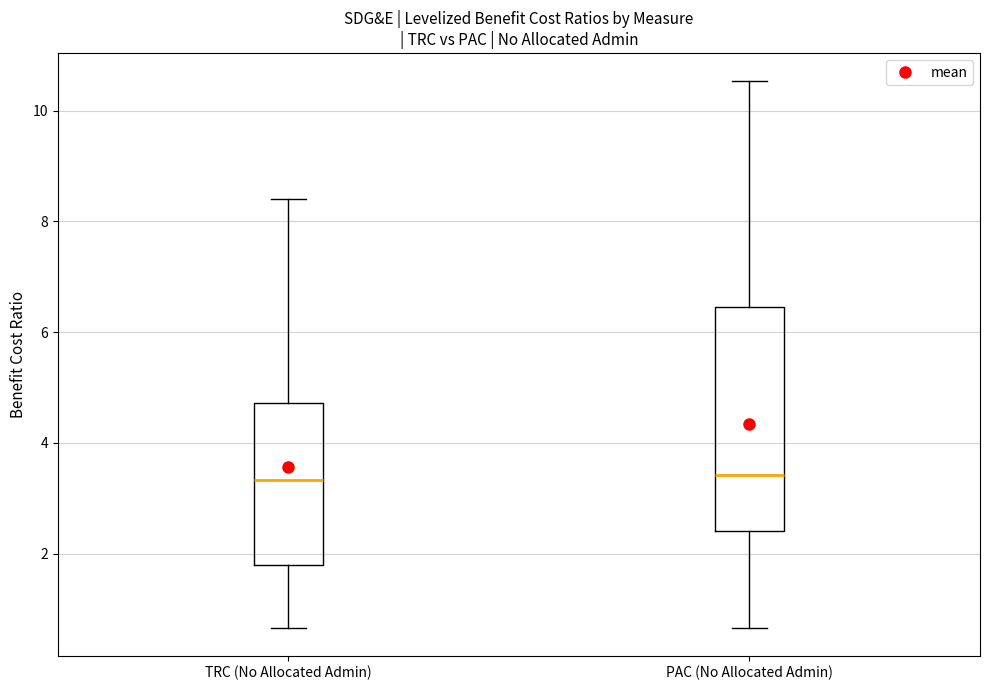

Comparing the boxes themselves (not the whiskers), which one is the tallest?

PAC (No Allocated Admin)